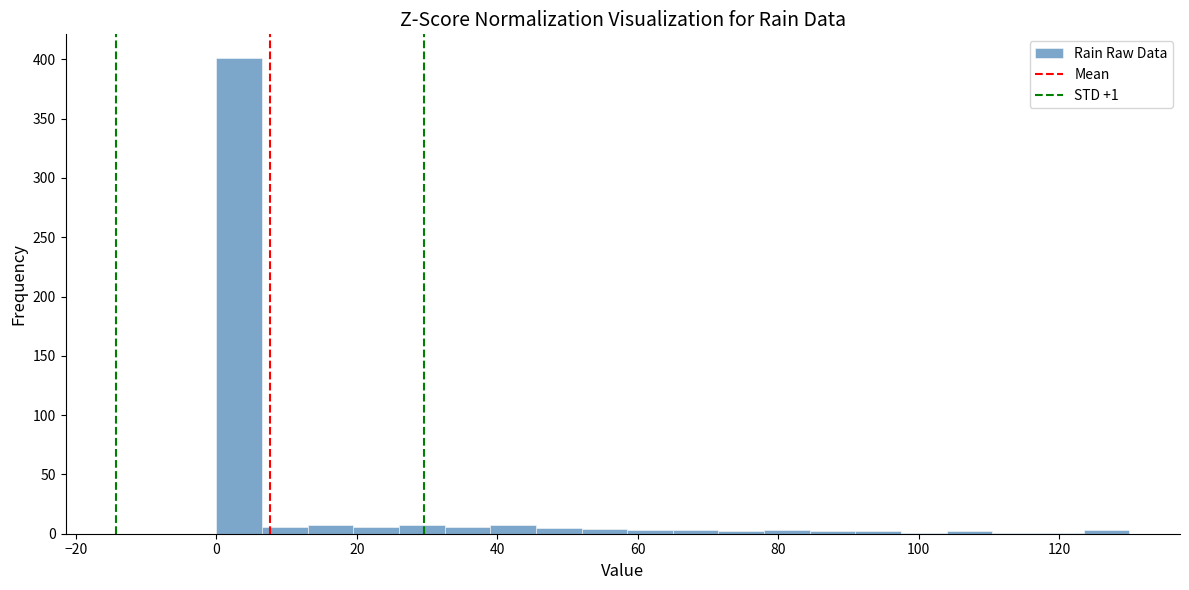

Around what value on the x-axis is the tallest bar? Give the approximate position of its centre, as read against the axis.

4